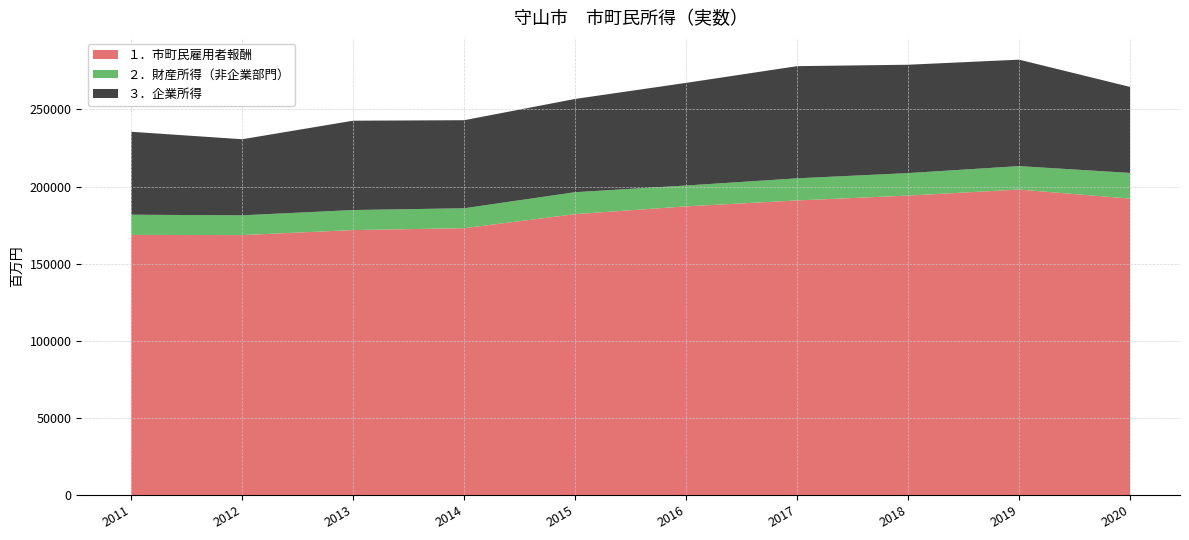

Reading left to right, list all the values displayed in this chart.

１．市町民雇用者報酬: 168626	168518	171782	172979	182089	187148	190981	194135	198040	192173
２．財産所得（非企業部門）: 13090	12806	12969	12925	14236	13503	14332	14561	15192	16633
３．企業所得: 53786	49319	57925	57080	60452	66542	72715	70251	69010	55767